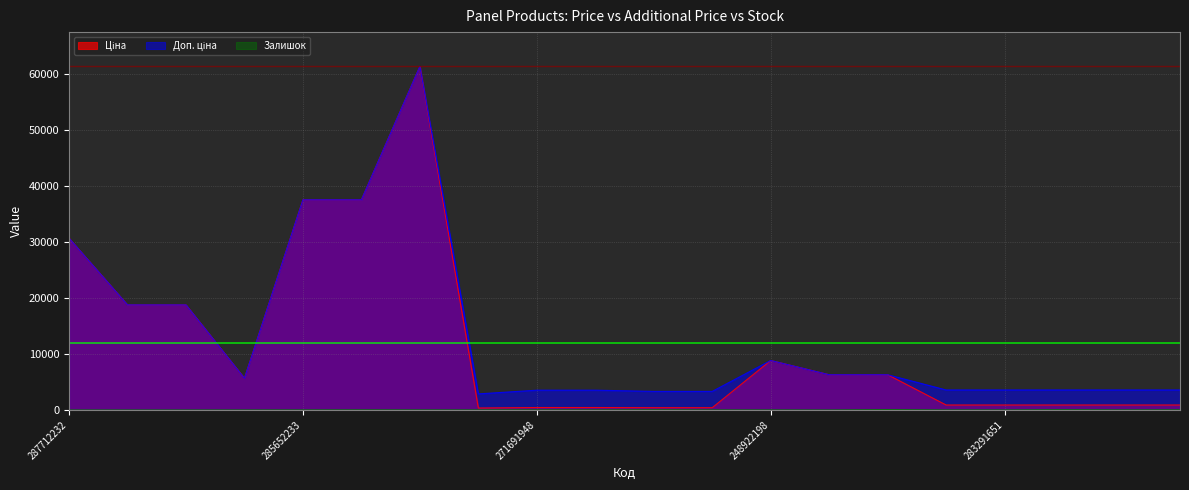

What is the average value of the Залишок series?

16.0